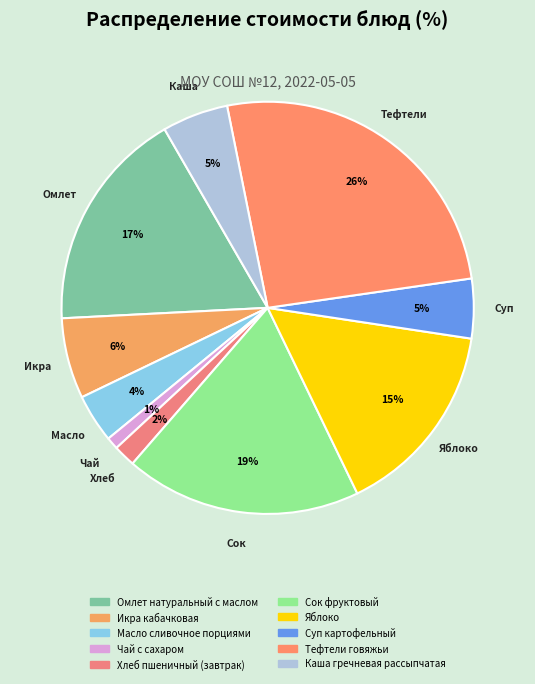

Is there any slice that represents more than half of the pie?

No